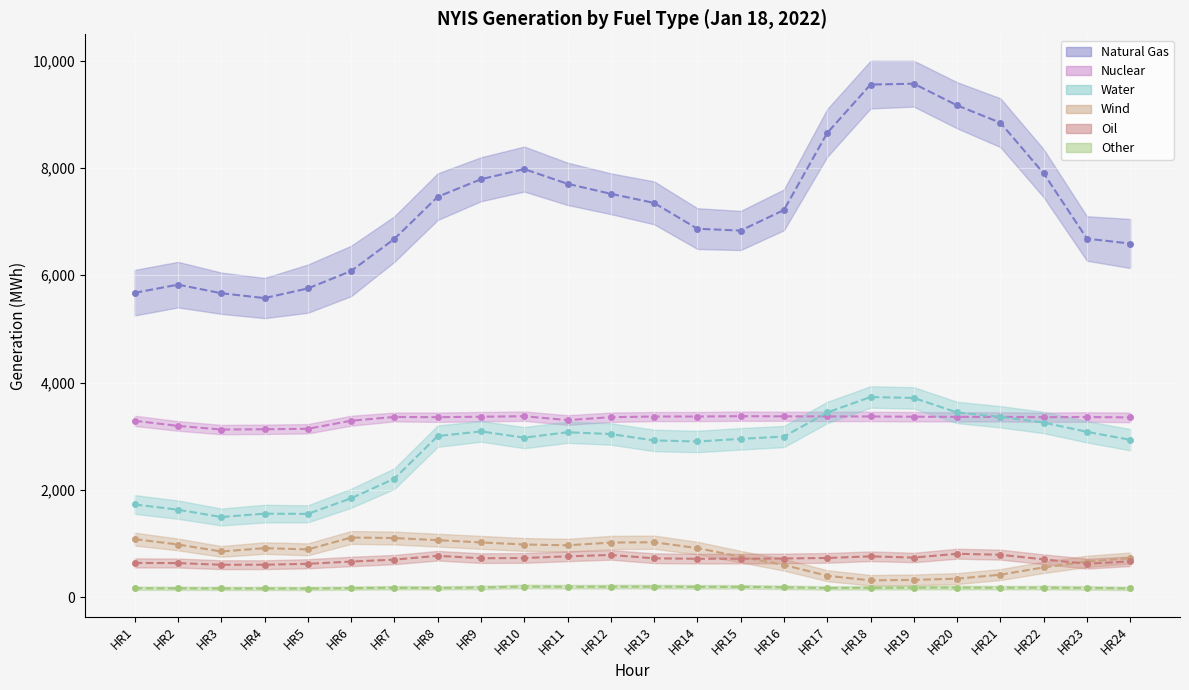

The value of Water at HR11 is 3072. True or false?

True